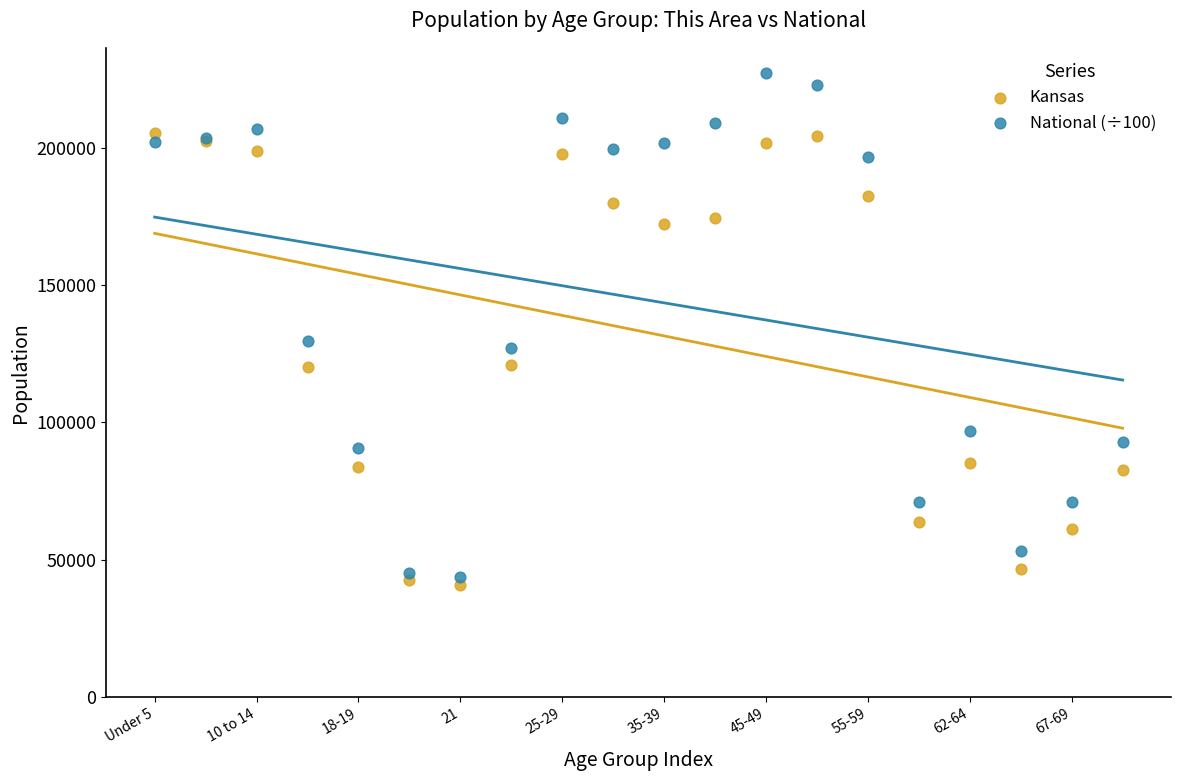

Which series reaches the maximum Y coordinate?

National (÷100)